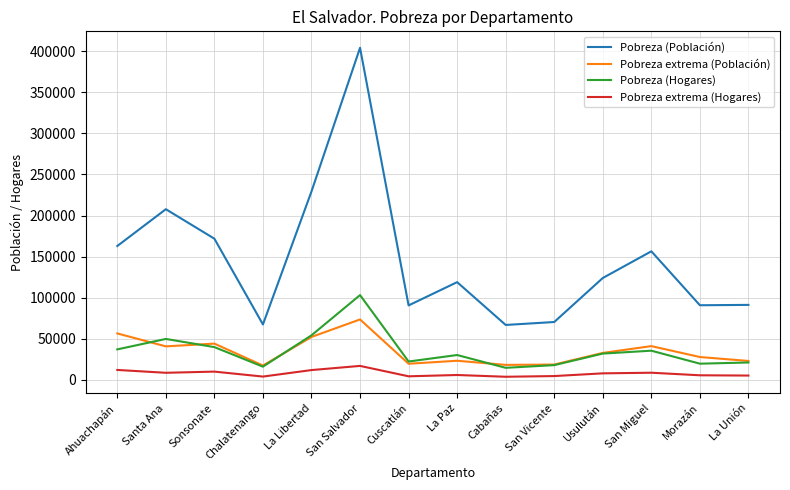

List the series in order of their peak value, highest first.

Pobreza (Población), Pobreza (Hogares), Pobreza extrema (Población), Pobreza extrema (Hogares)